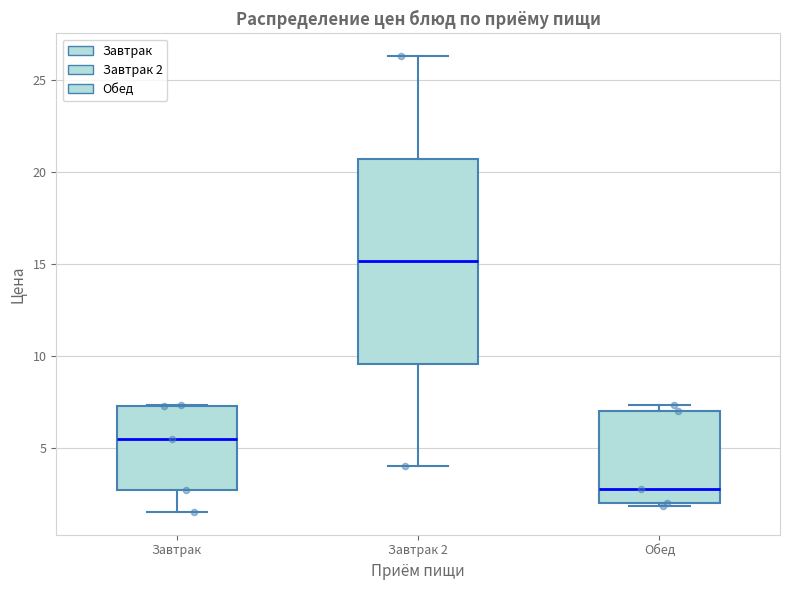

Reading left to right, read every box against the y-axis: the position of its median line, the range the box covers, and the ends of its whiskers. The values are not printed on the chart, so give them approximately, as read against the axis.

Завтрак: median 5.5, box 2.5 to 7.5, whiskers 1.5 to 7.5
Завтрак 2: median 15.0, box 9.5 to 20.5, whiskers 4.0 to 26.5
Обед: median 3.0, box 2.0 to 7.0, whiskers 2.0 (just below the box's lower edge) to 7.5